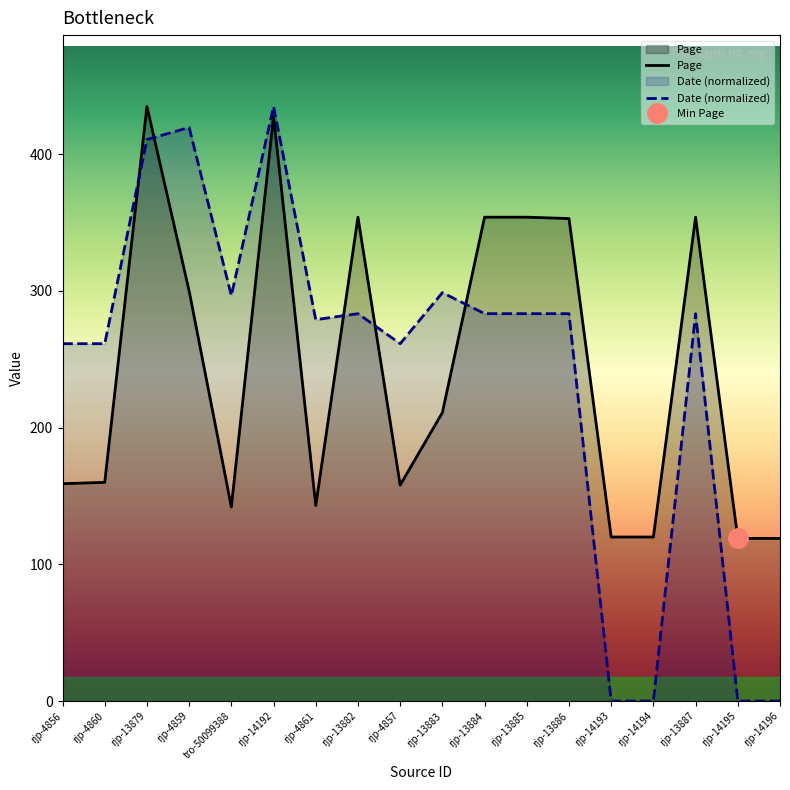

What is the difference between the maximum and minimum values in the Page series?

316.0